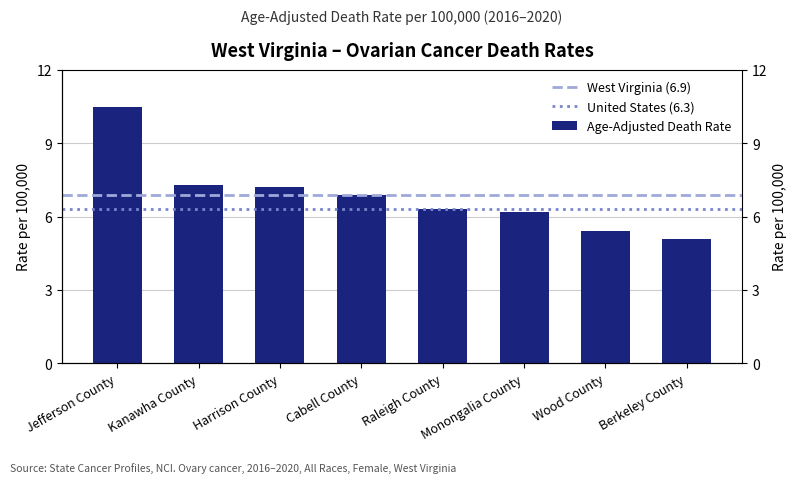

Which category has the lowest value across all series?

Berkeley County